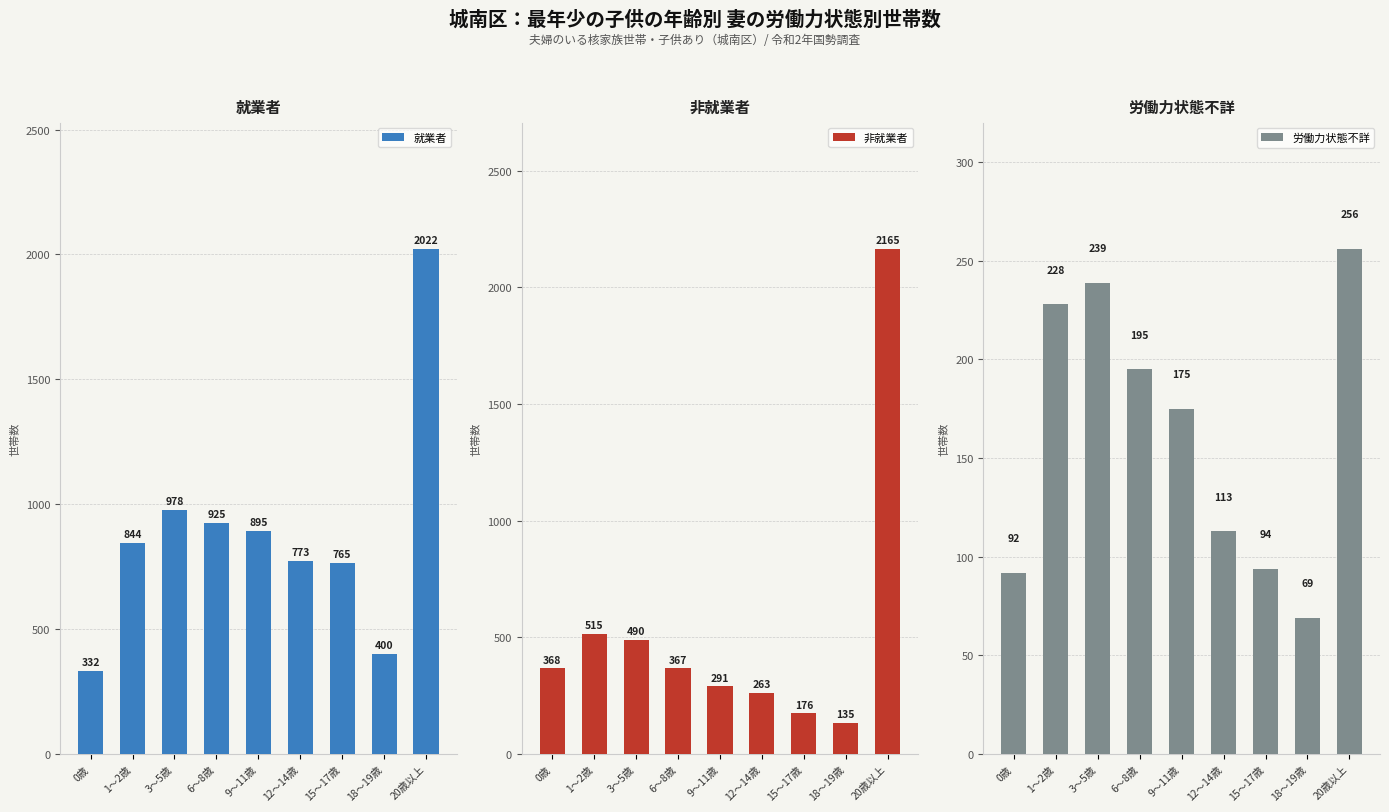

At how many categories does at least one series exceed 566?

7